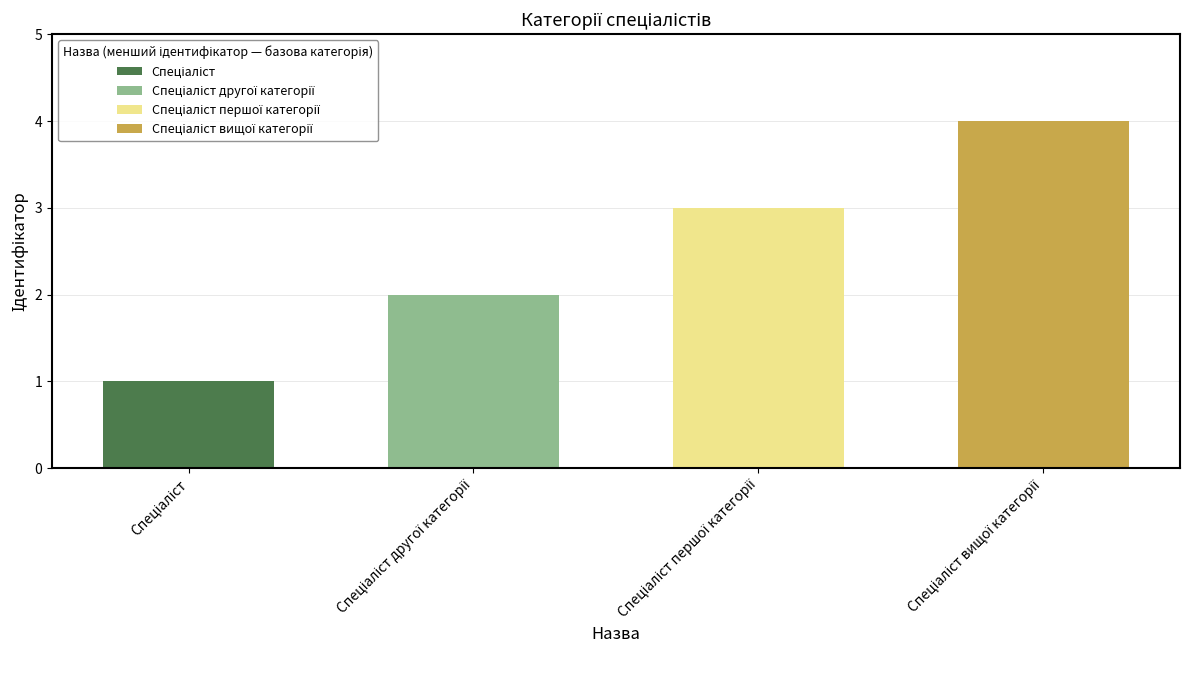

What is the change in value from Спеціаліст першої категорії to Спеціаліст вищої категорії?

+1